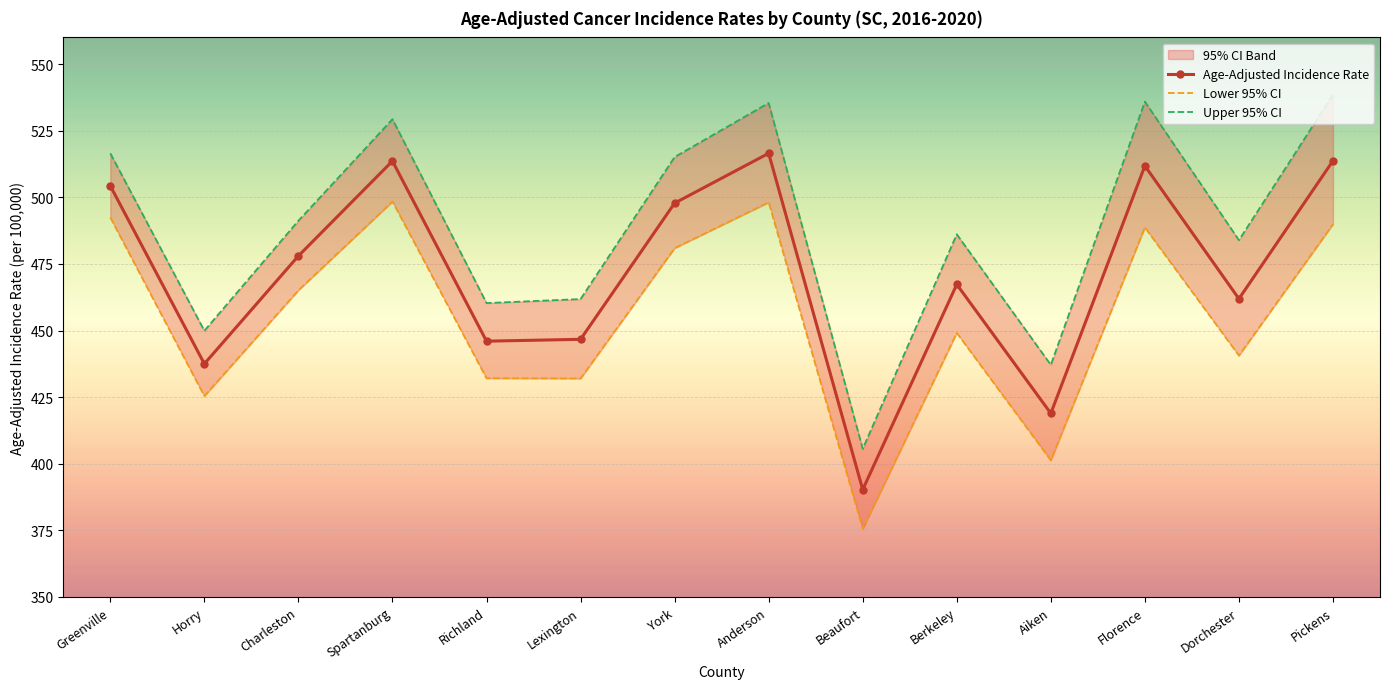

True or false: Upper 95% CI has a value of 483.9 at Dorchester.

True